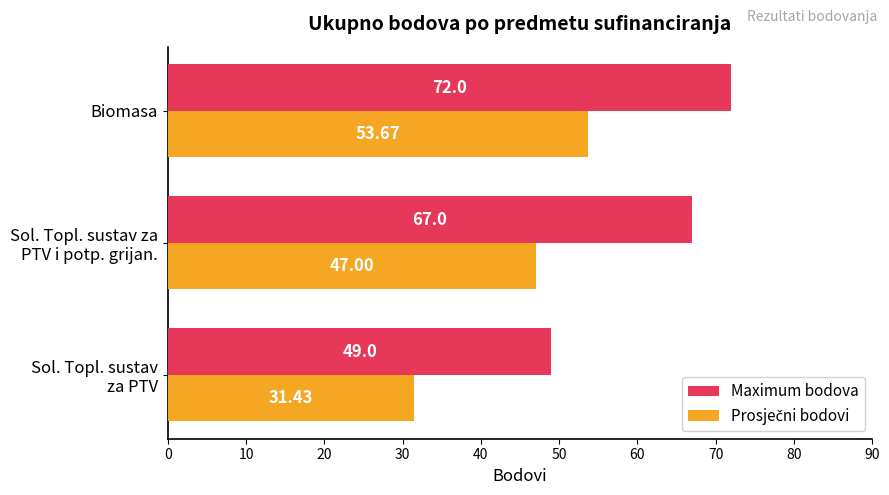

At which category is the sum across all series the highest?

Biomasa